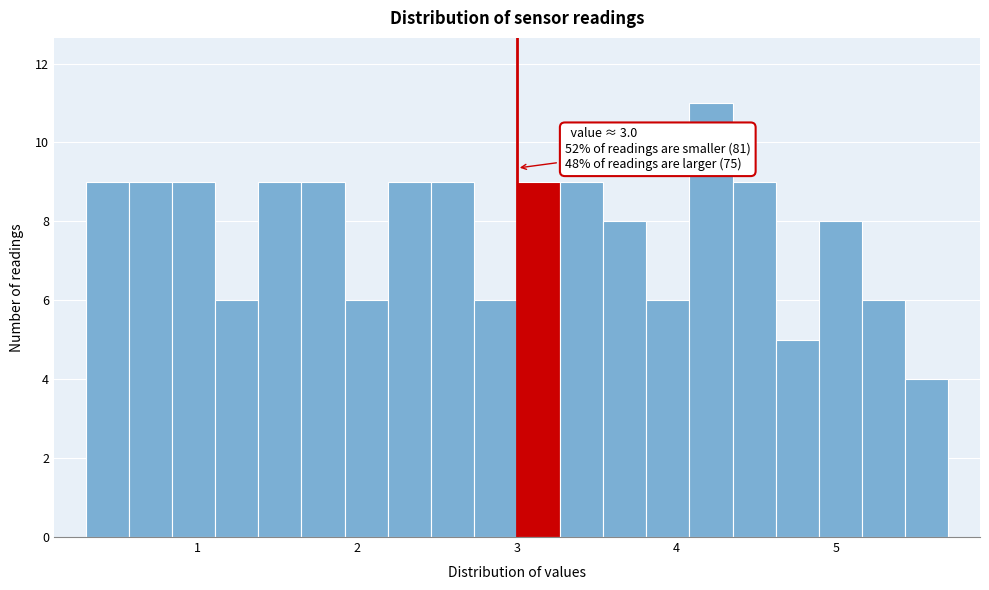

Read against the x-axis, roughly where is the centre of the tallest bar?

4.2